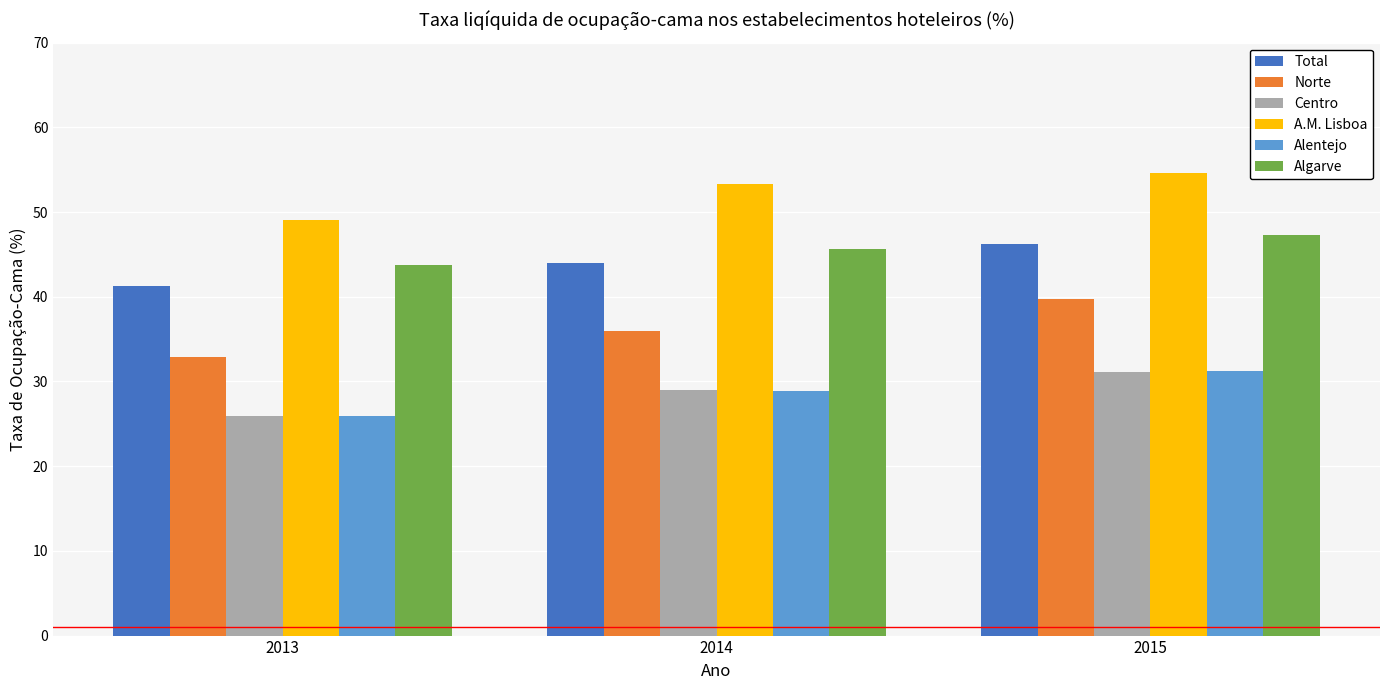

The value of Alentejo at 2013 is 42.8. True or false?

False